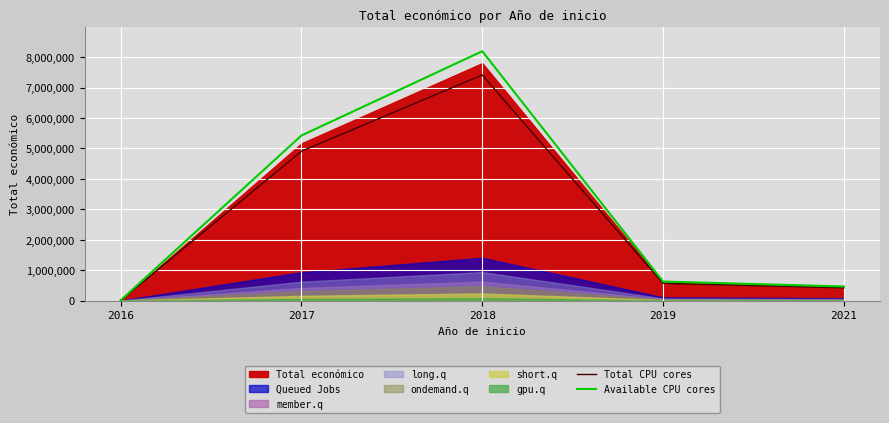

What is the value of the Available CPU cores point at the 2nd from the left?

5426037.8